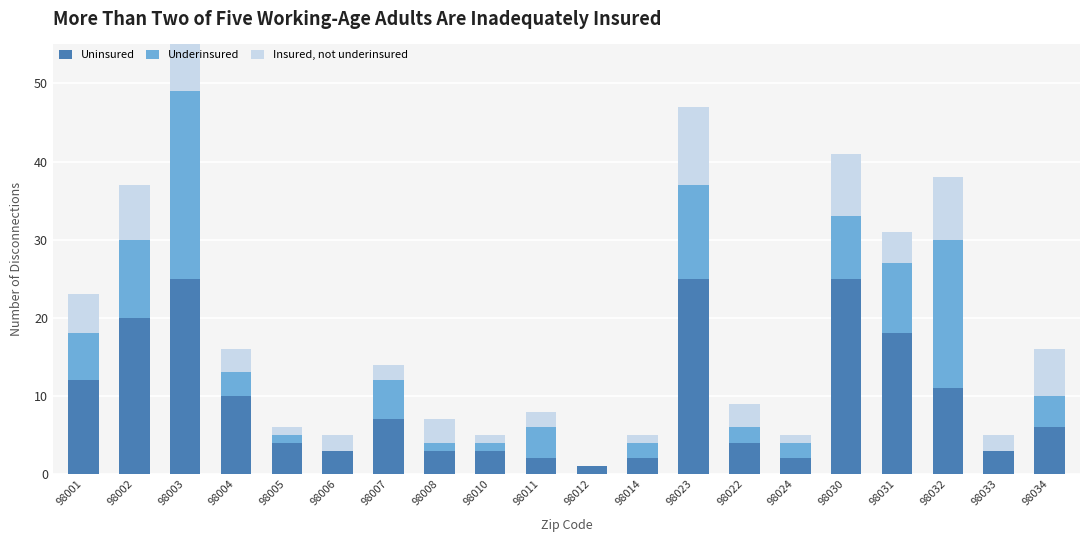

At which category does the chart reach its minimum across all series?

98006